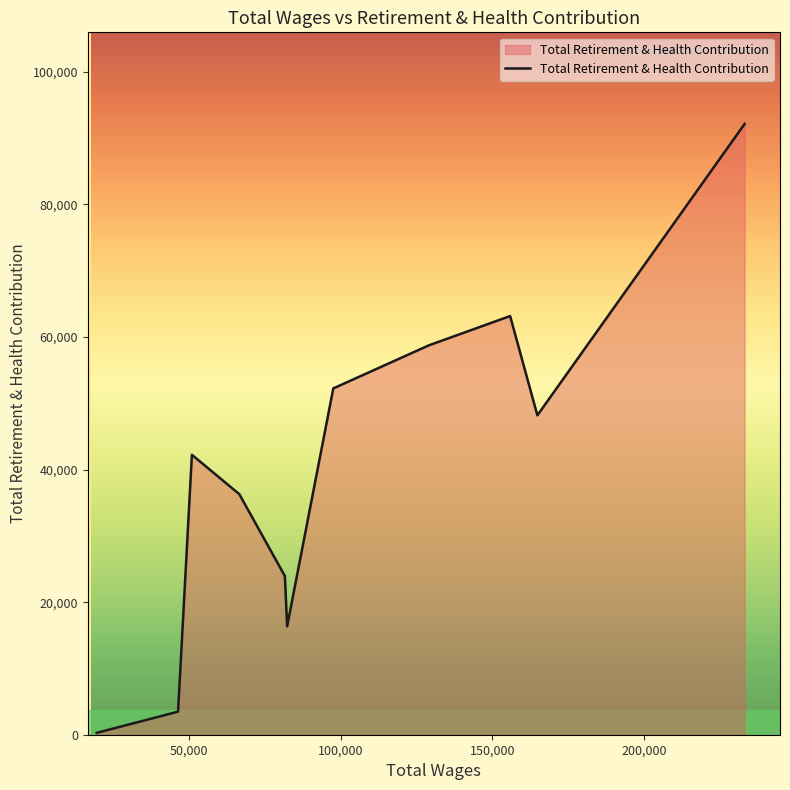

What is the greatest value displayed?

92149